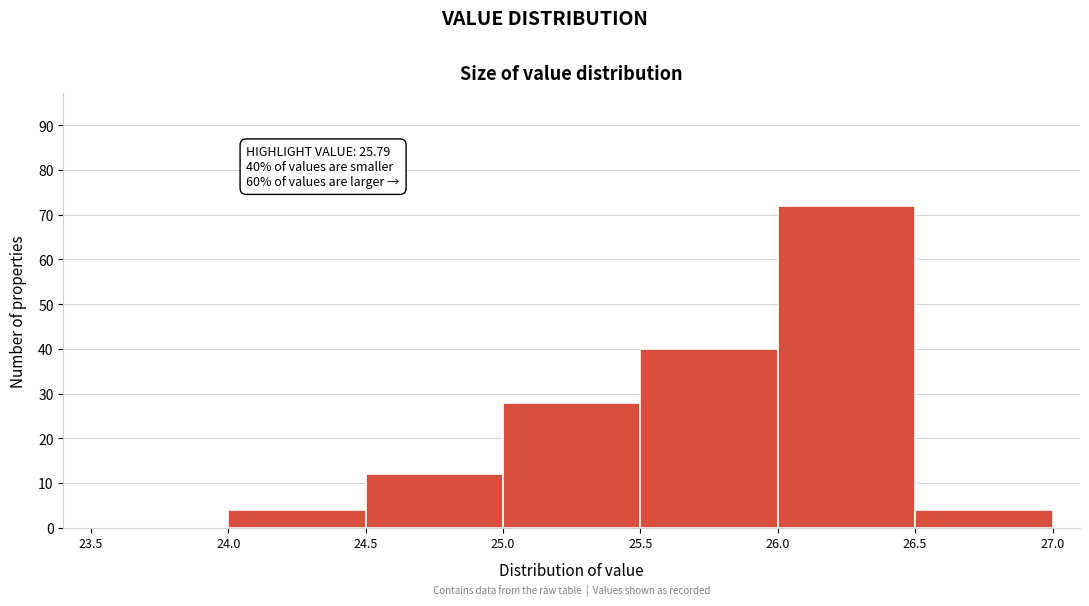

Which range on the x-axis has the tallest bar?

26.0 to 26.5